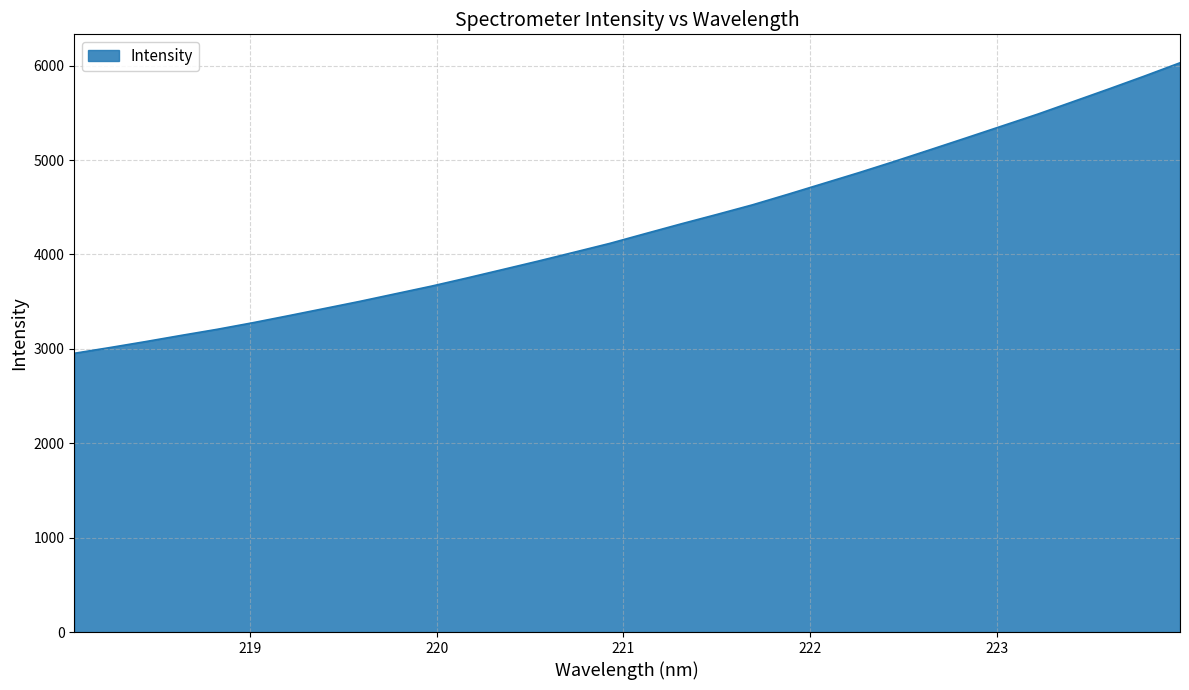

What is the difference between the maximum and minimum values?

3077.7